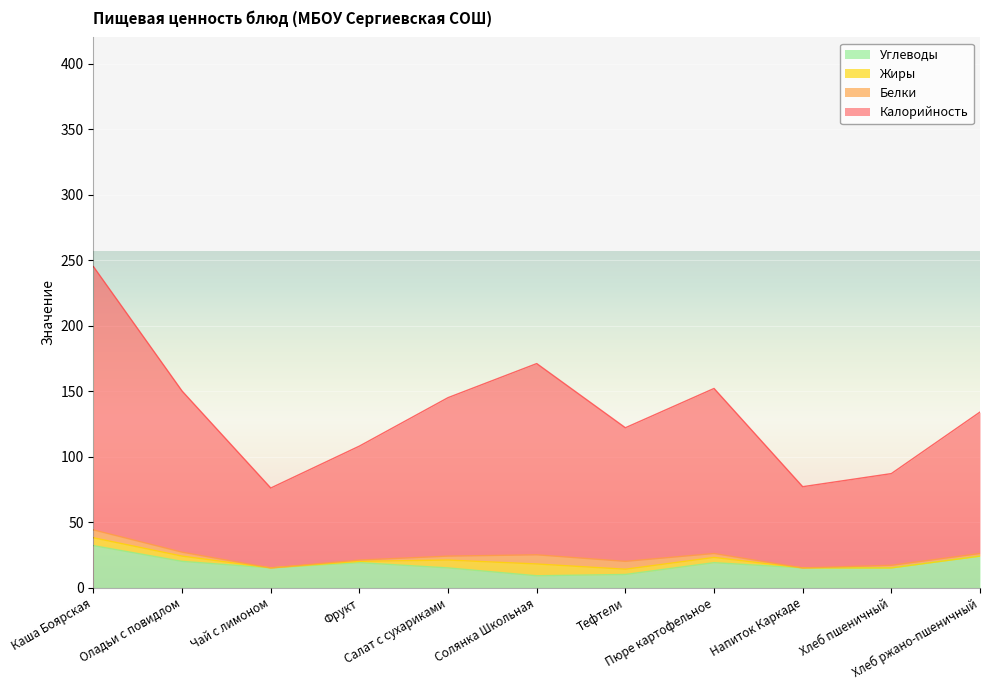

What is the spread (max minus min) of values at Пюре картофельное?

133